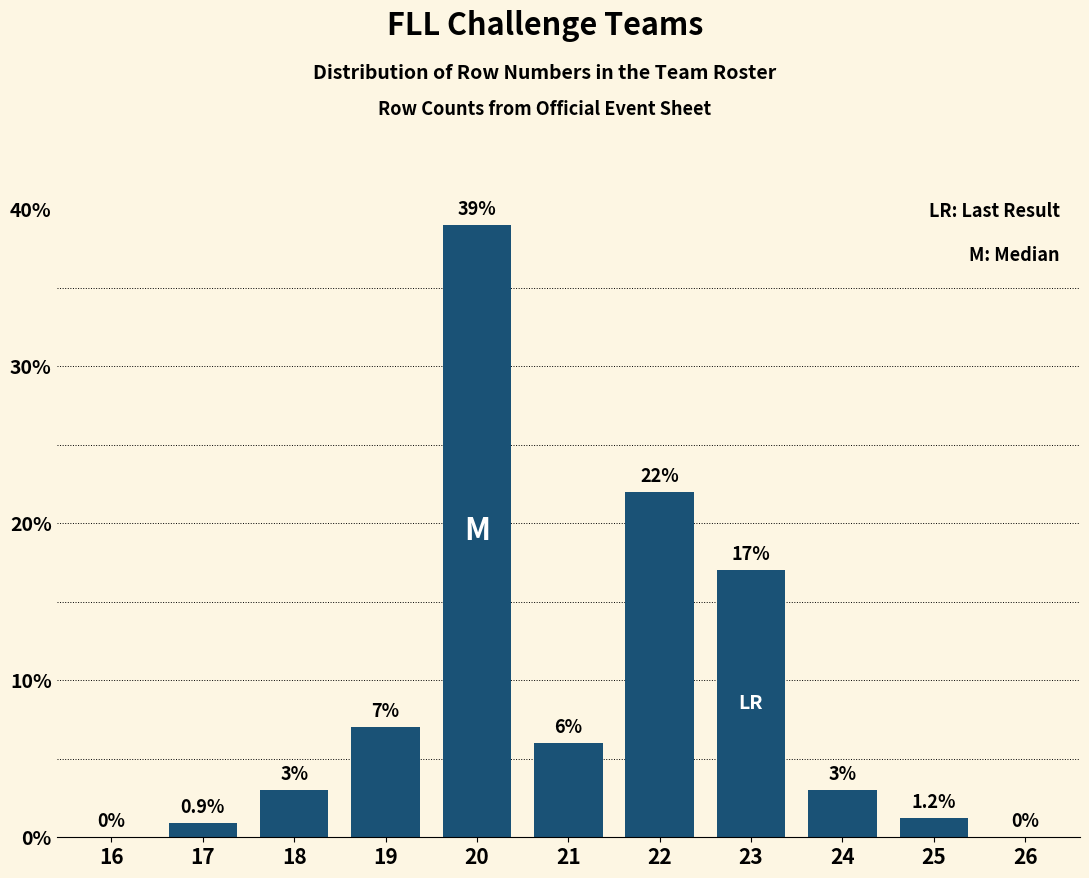

Reading left to right, transcribe all the data shown in this chart.

16=0.0	17=0.9	18=3.0	19=7.0	20=39.0	21=6.0	22=22.0	23=17.0	24=3.0	25=1.2	26=0.0